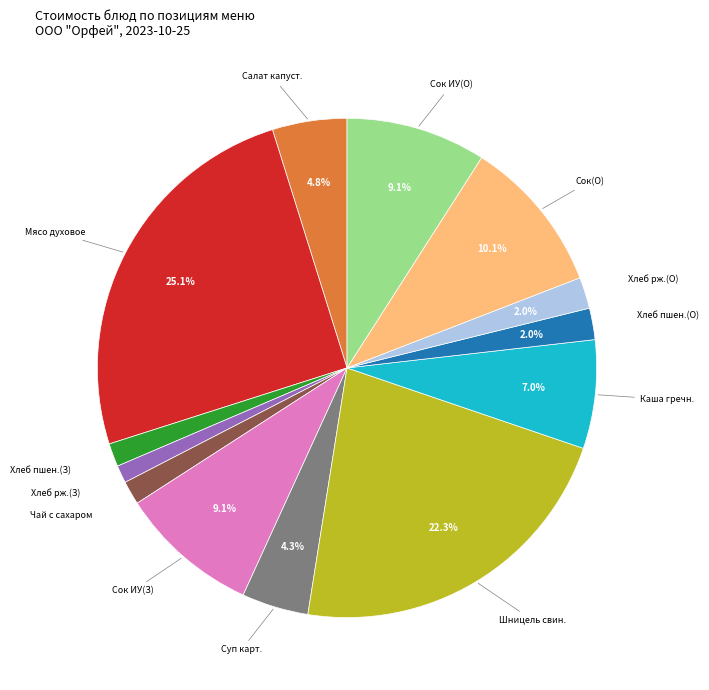

Does any single category account for the majority?

No